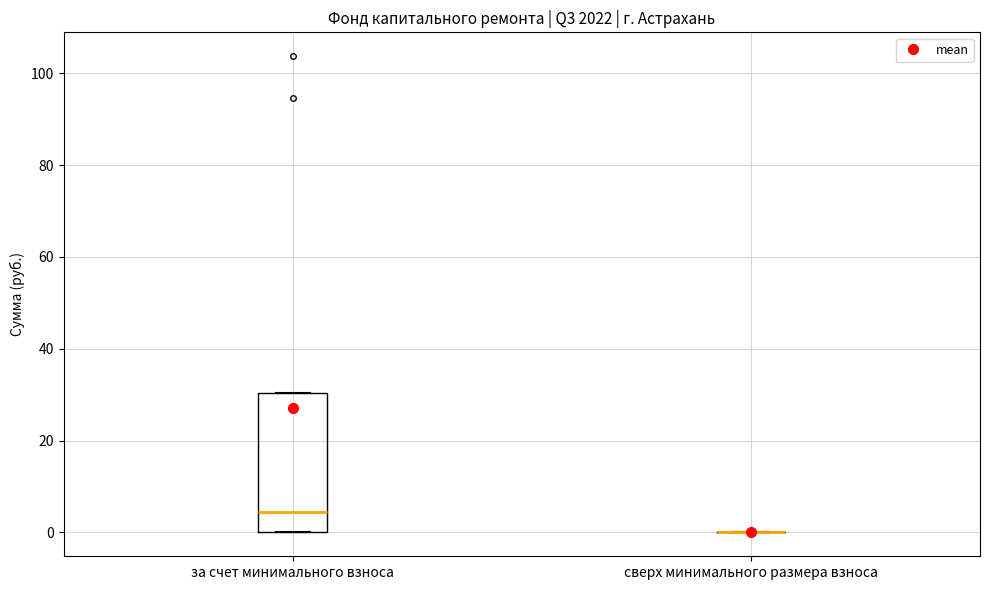

Reading left to right, read every box against the y-axis: the position of its median line, the range the box covers, and the ends of its whiskers. The values are not printed on the chart, so give them approximately, as read against the axis.

за счет минимального взноса: median 4, box 0 to 30, whiskers 0 to 30
сверх минимального размера взноса: box collapsed to a line at 0, whiskers 0 to 0